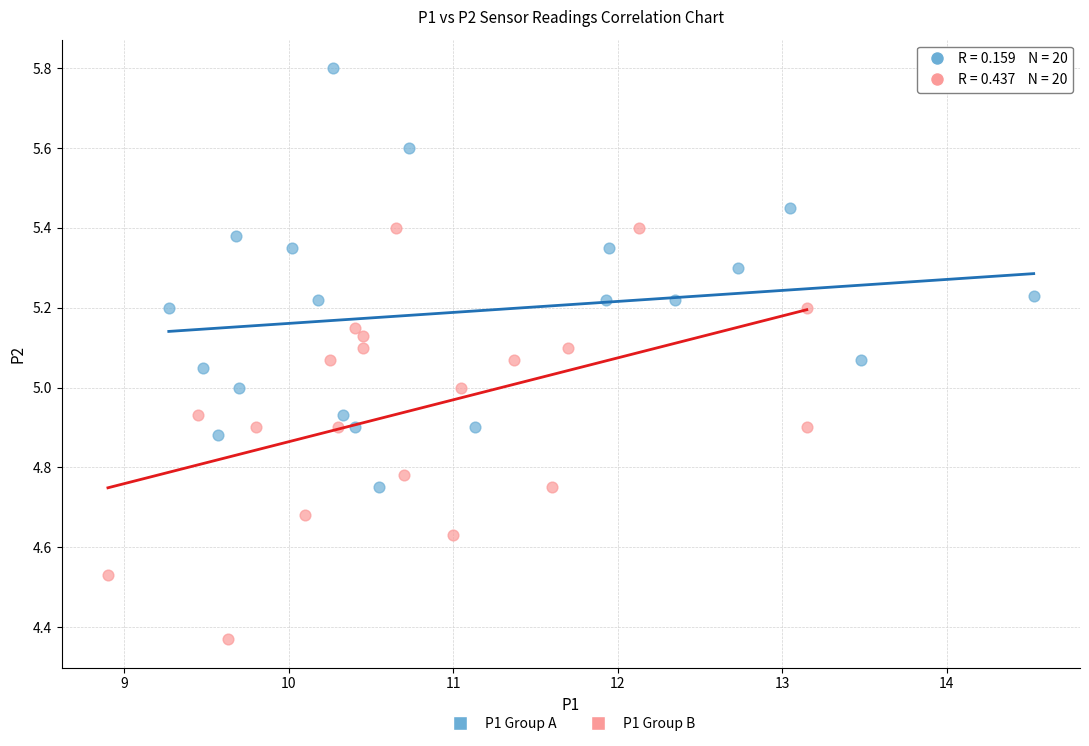

Which series reaches the maximum Y coordinate?

P1 Group A